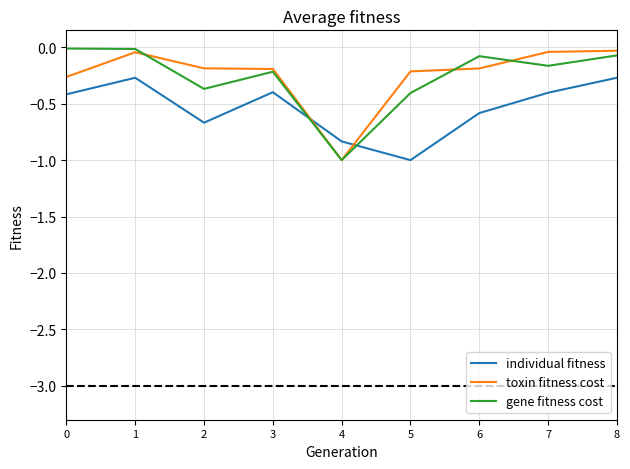

What is the lowest value of the gene fitness cost series?

-1.0